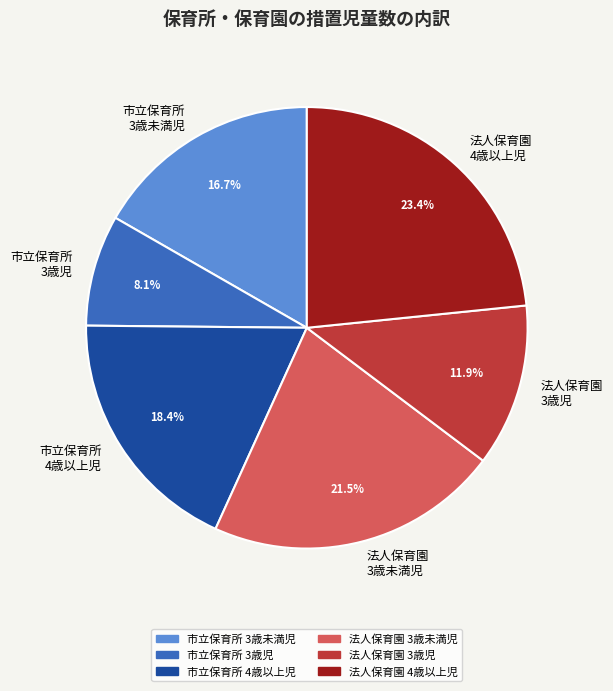

Is there a majority slice in this chart?

No